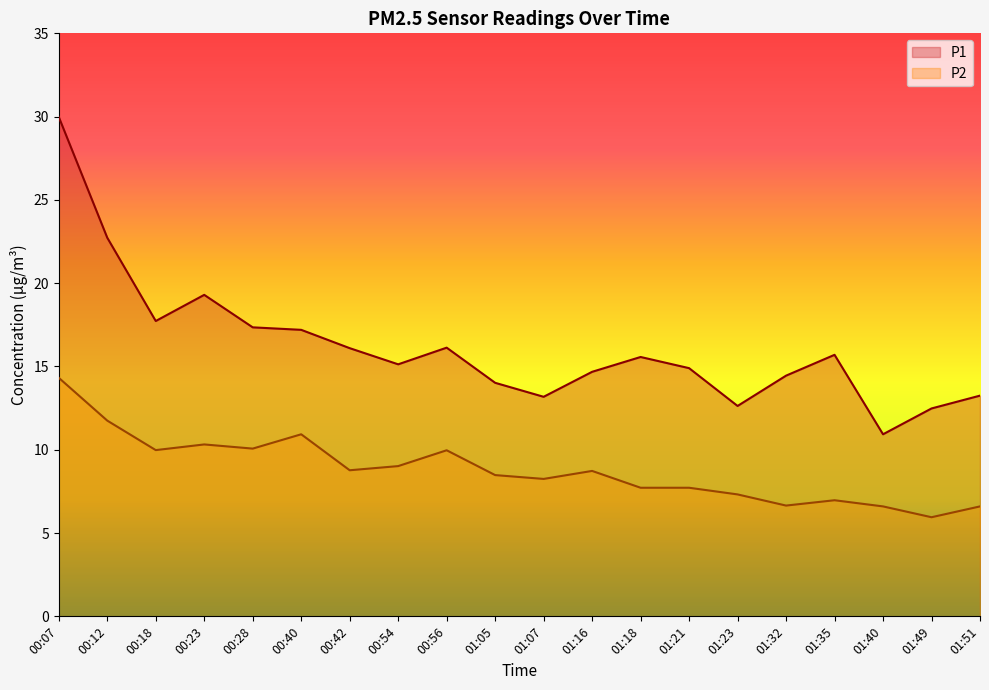

Is it true that P1 equals 22.7 at 01:32?

False